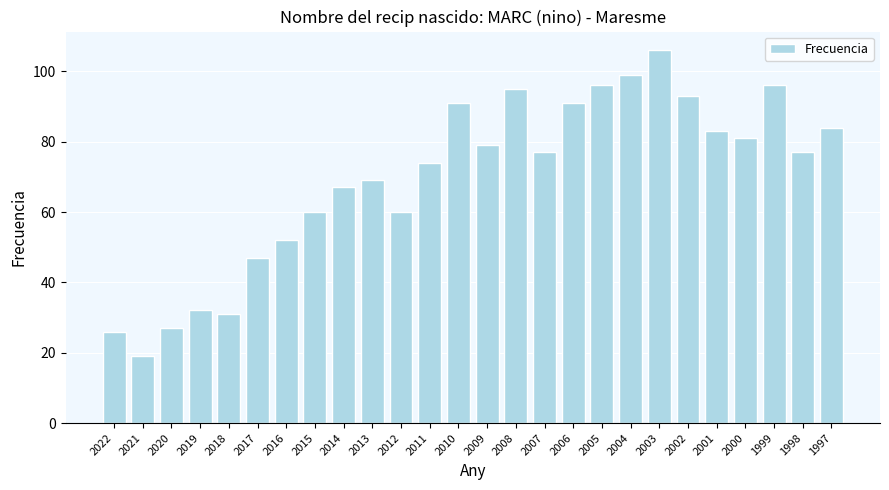

At which category does the chart reach its minimum across all series?

2021